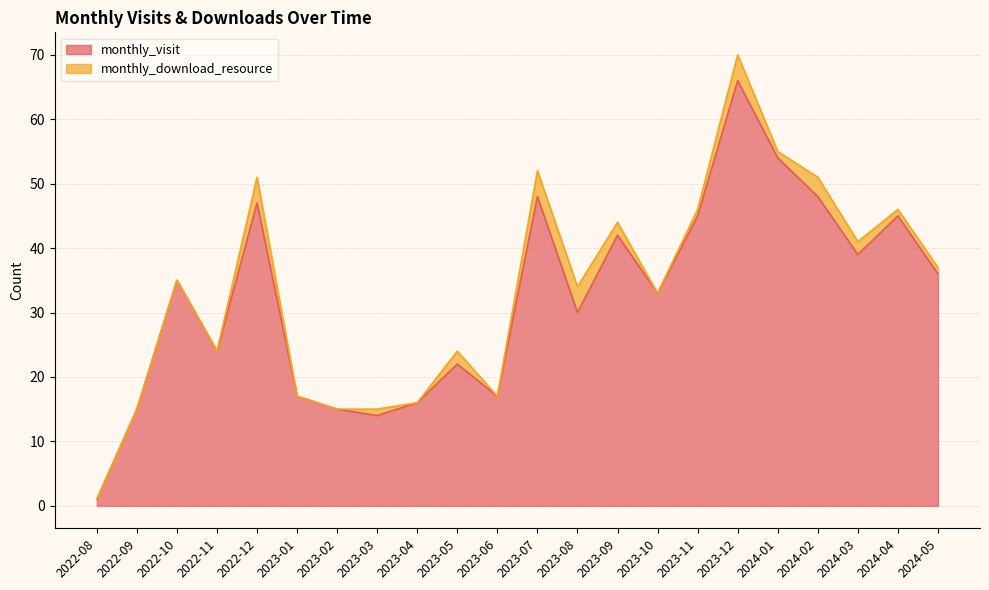

What position from the left is 2023-10?

15